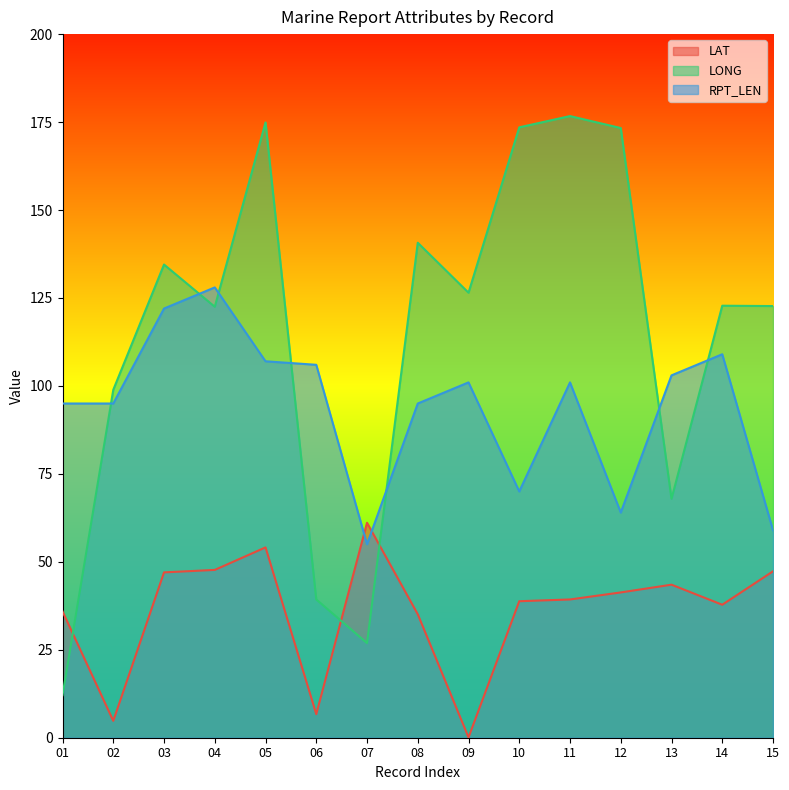

Reading right to left, extract all data points from this chart.

LAT: 47.3	37.8	43.5	41.3	39.3	38.8	0.1	35.1	61.1	6.7	54.1	47.7	47.0	4.8	35.9
LONG: 122.7	122.8	67.9	173.3	176.7	173.5	126.5	140.7	26.9	39.3	174.9	122.5	134.5	98.9	12.1
RPT_LEN: 59.0	109.0	103.0	64.0	101.0	70.0	101.0	95.0	55.0	106.0	107.0	128.0	122.0	95.0	95.0